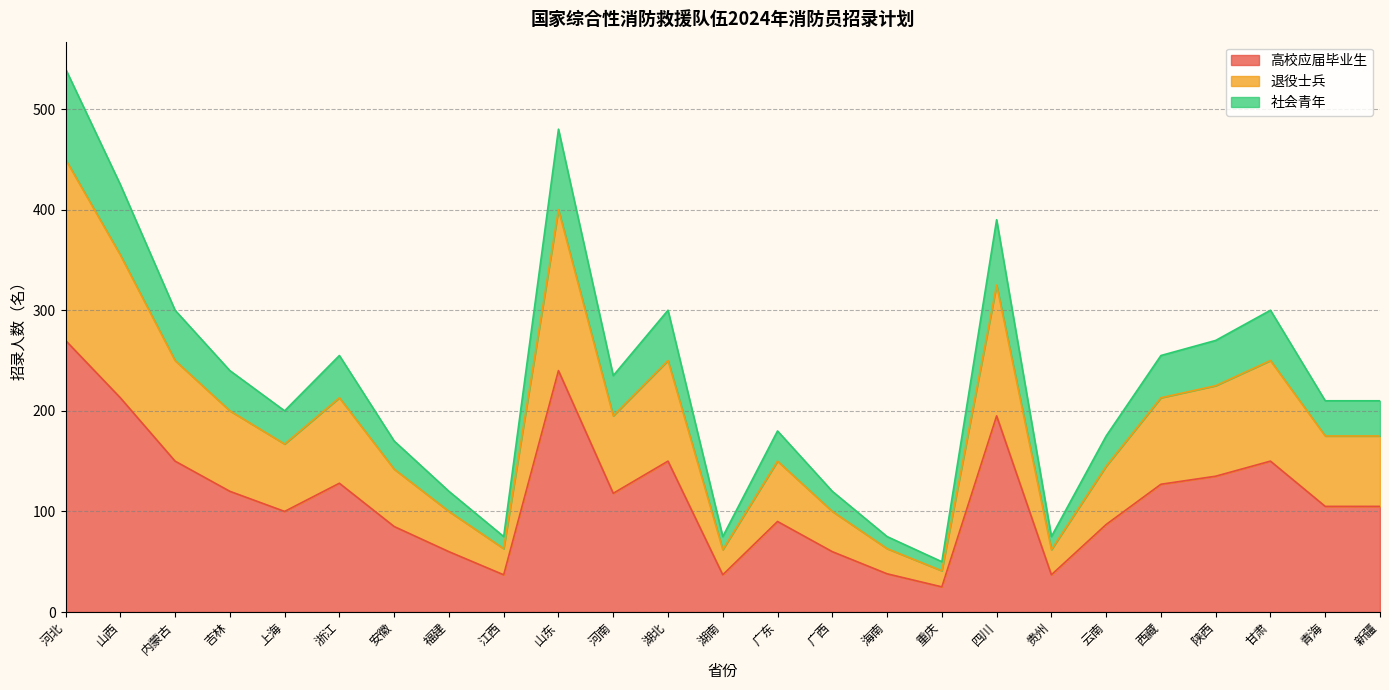

What is the difference between the maximum and minimum values in the 高校应届毕业生 series?

245